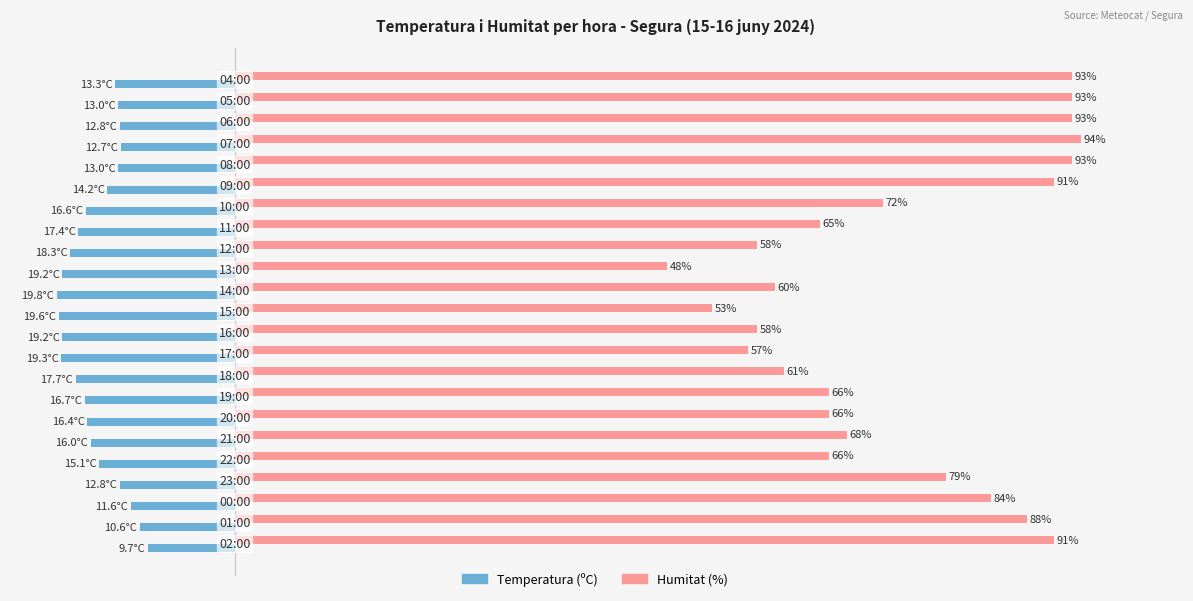

Which series has the largest range (max minus min)?

Humitat (%)